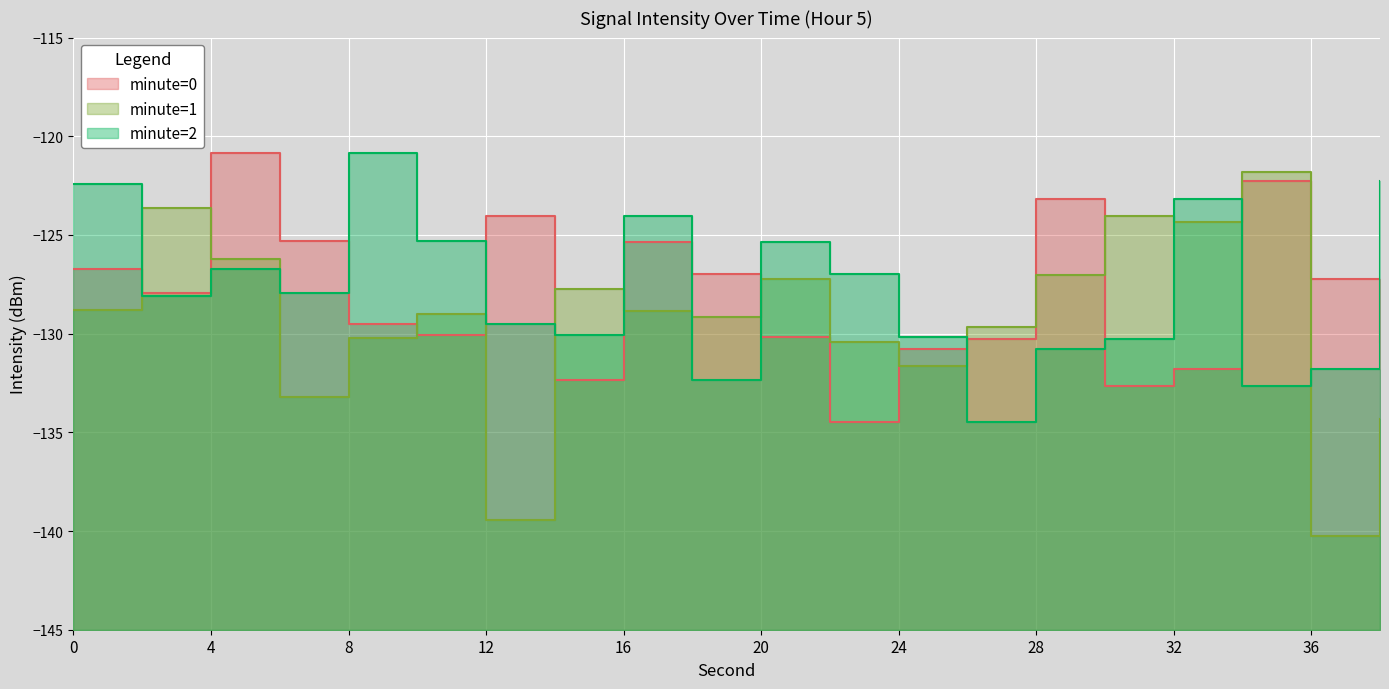

Is the value of minute=1 at 32 greater than the value of minute=2 at 2?

Yes